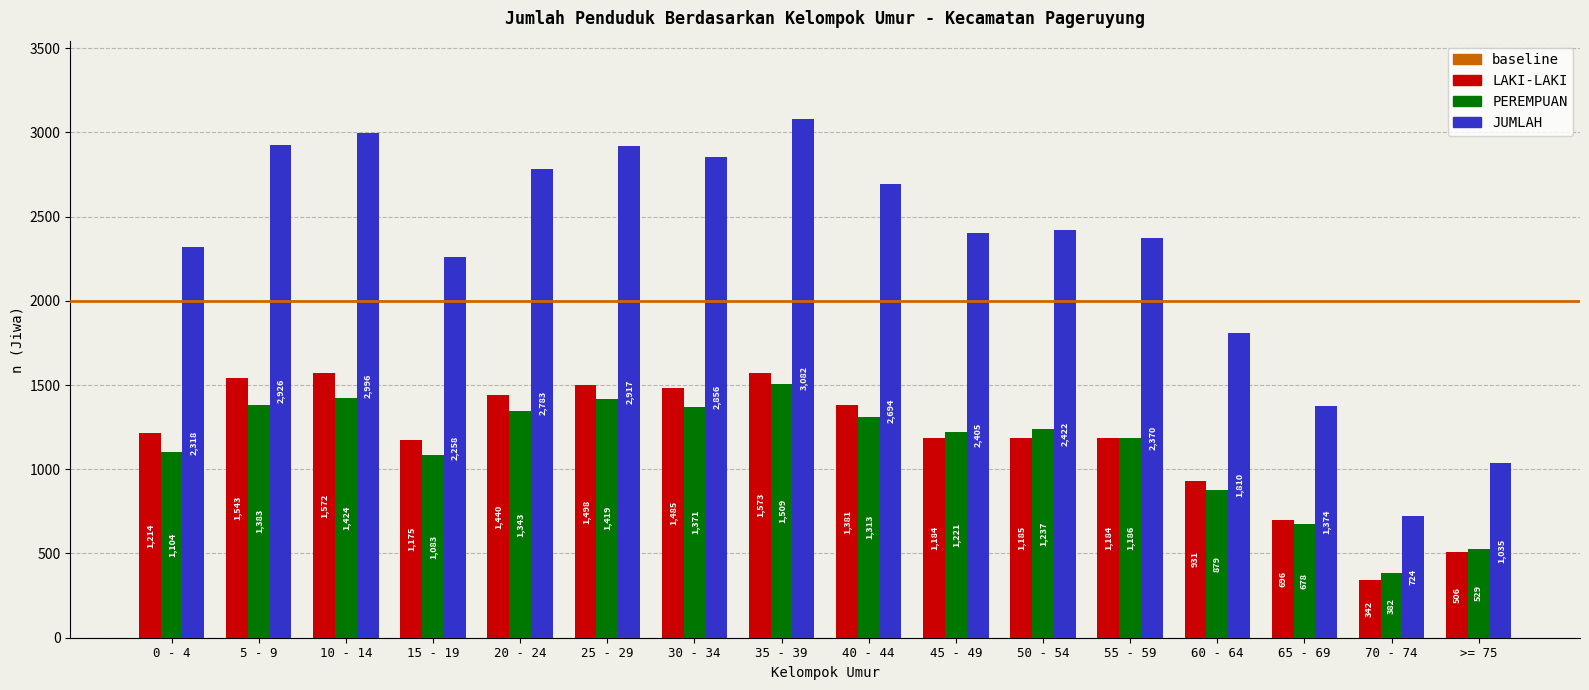

What is the highest value of the LAKI-LAKI series?

1573